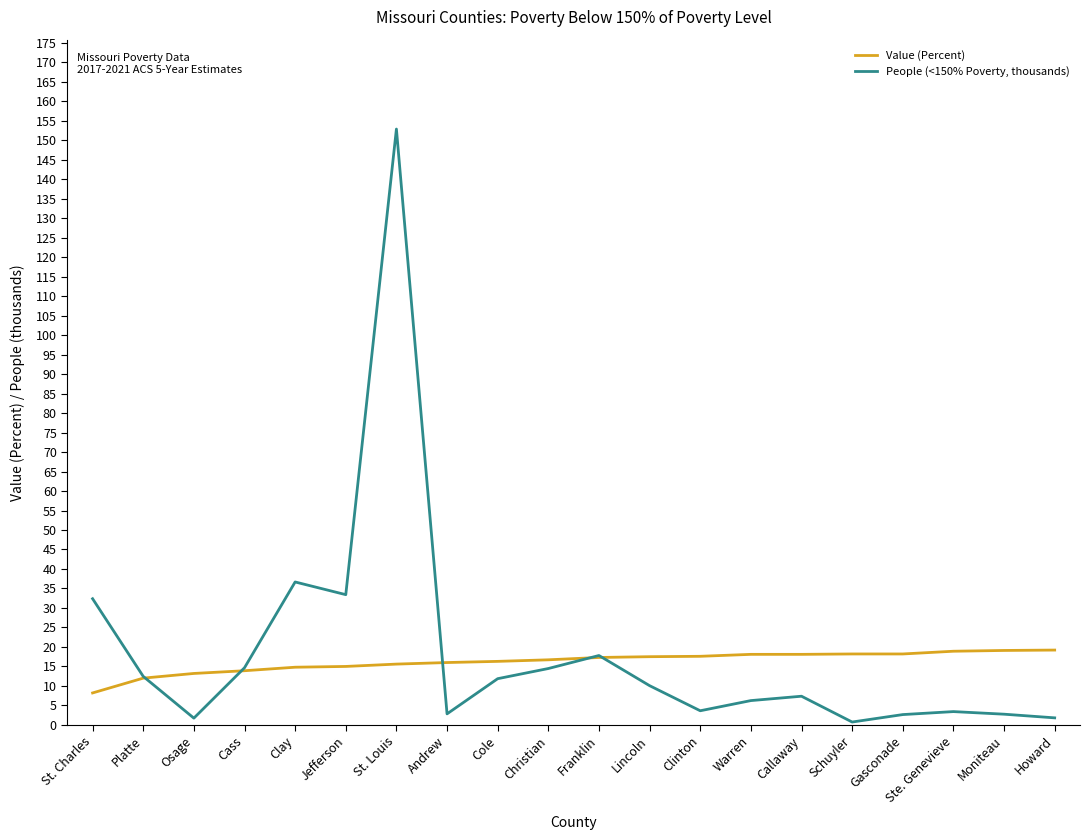

How many lines are shown in the chart?

2